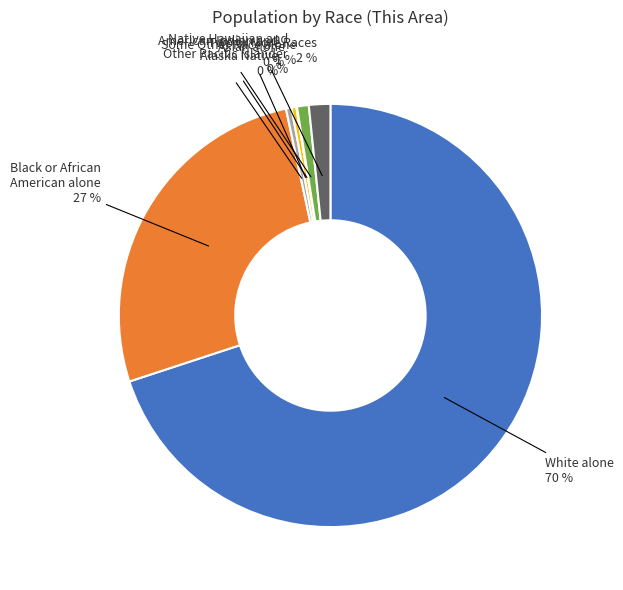

To the nearest percent, what portion does Some Other Race alone represent?

1%